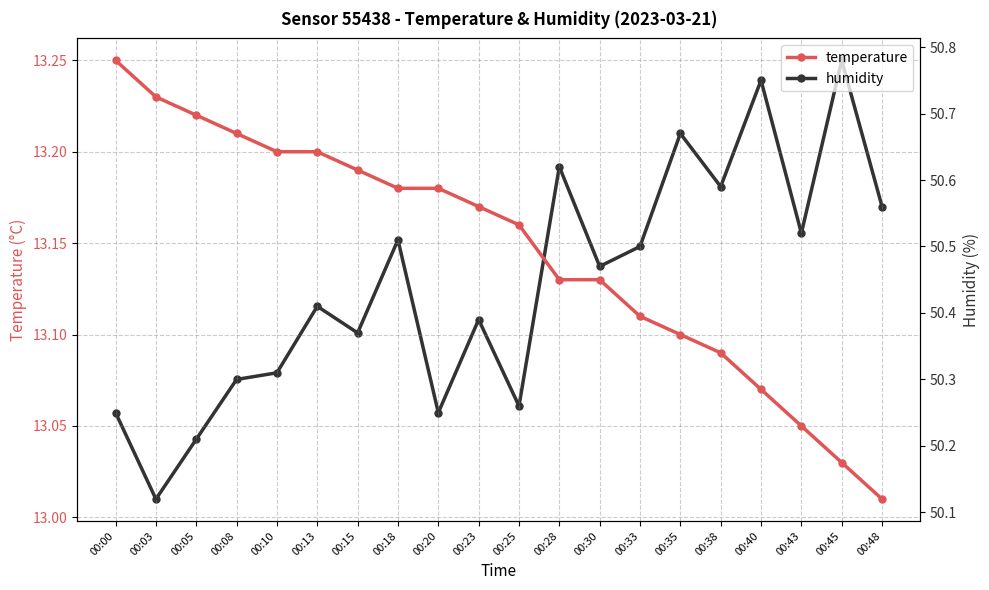

What is the total value across all series at 00:05?

63.4